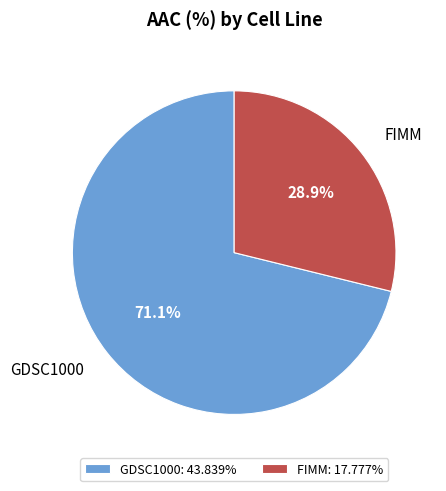

Which slice is the smallest?

FIMM